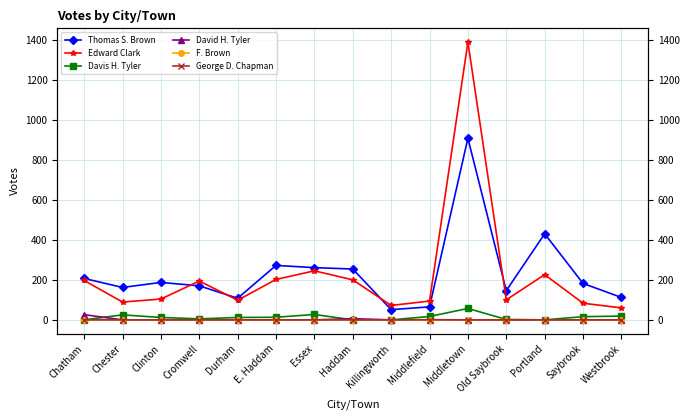

What is the greatest value displayed?

1387